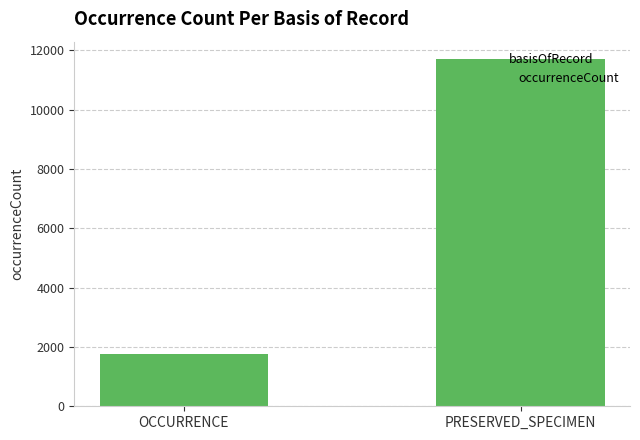

True or false: the data shows 422 at OCCURRENCE.

False